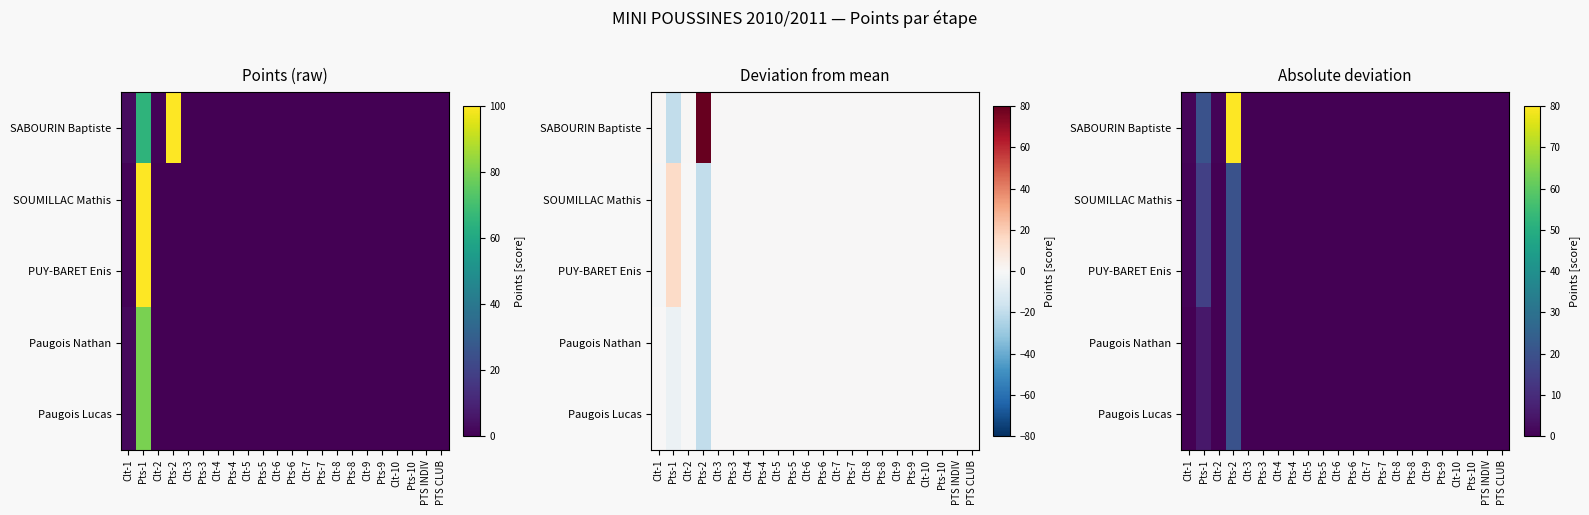

Which category has the highest value in the PUY-BARET Enis series?

Pts-2